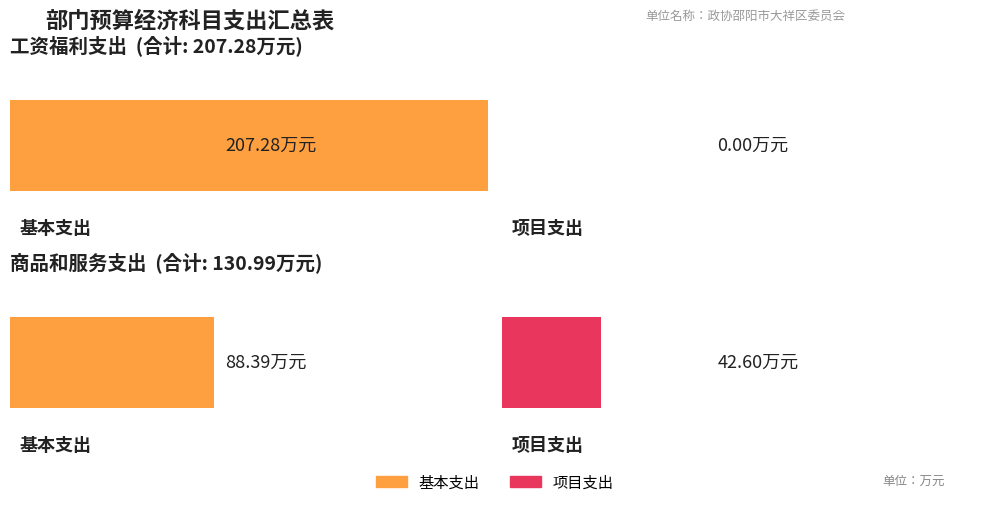

What is the total value across all series at 商品和服务支出?

131.0